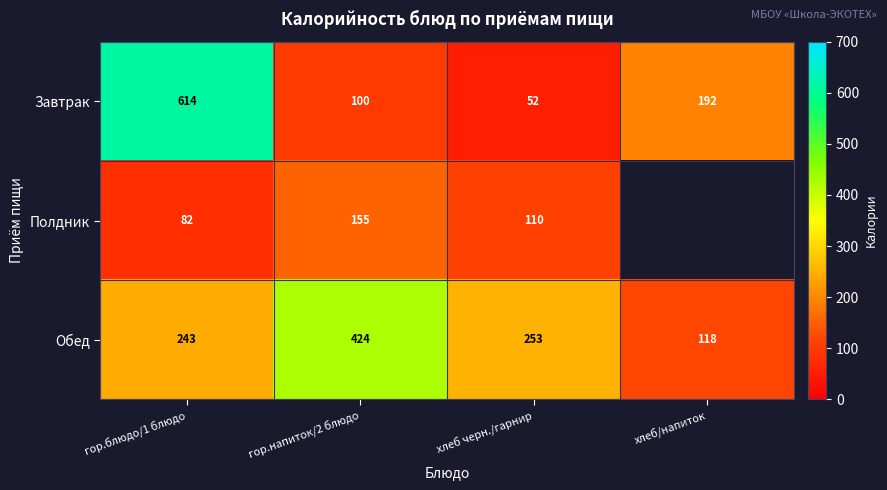

What is the sum of all Обед values?

1038.0